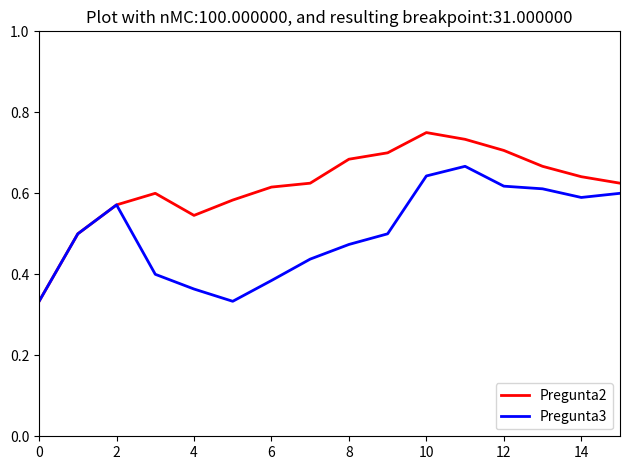

Which series has the widest spread of values?

Pregunta2